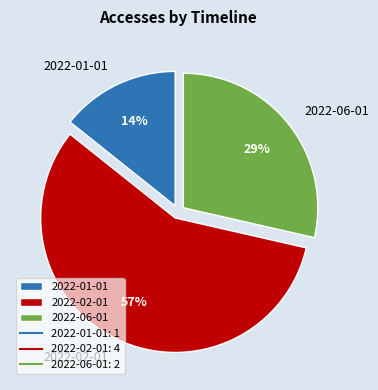

How many segments does this pie chart have?

3